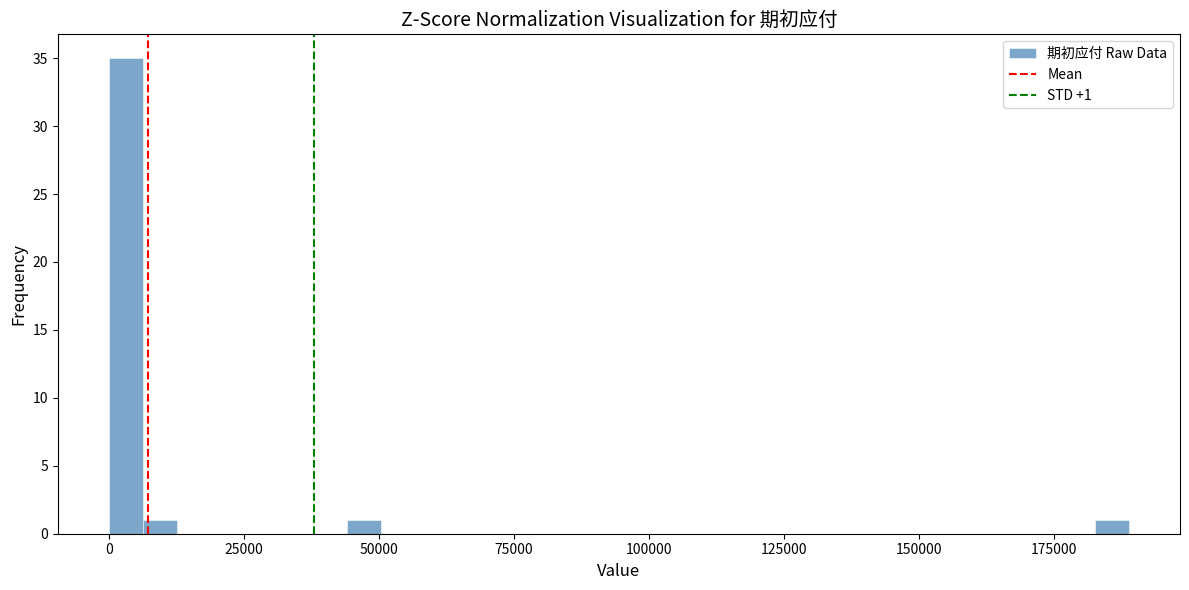

Read against the x-axis, roughly where is the centre of the tallest bar?

5000